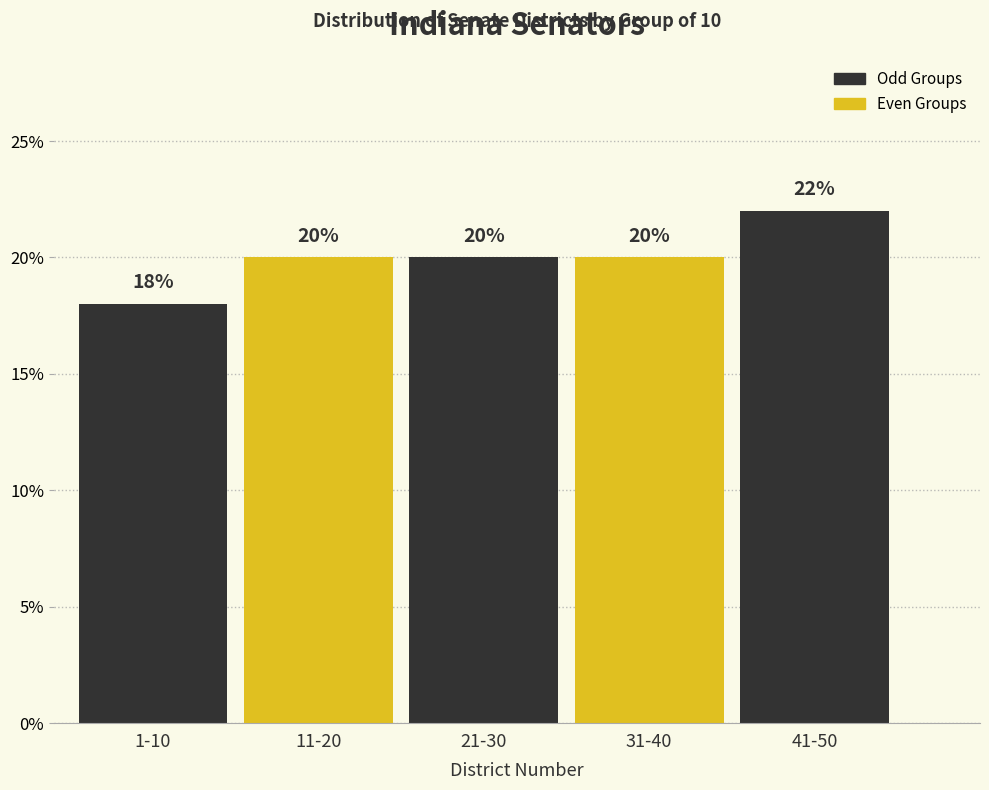

Reading left to right, transcribe all the data shown in this chart.

18	20	20	20	22